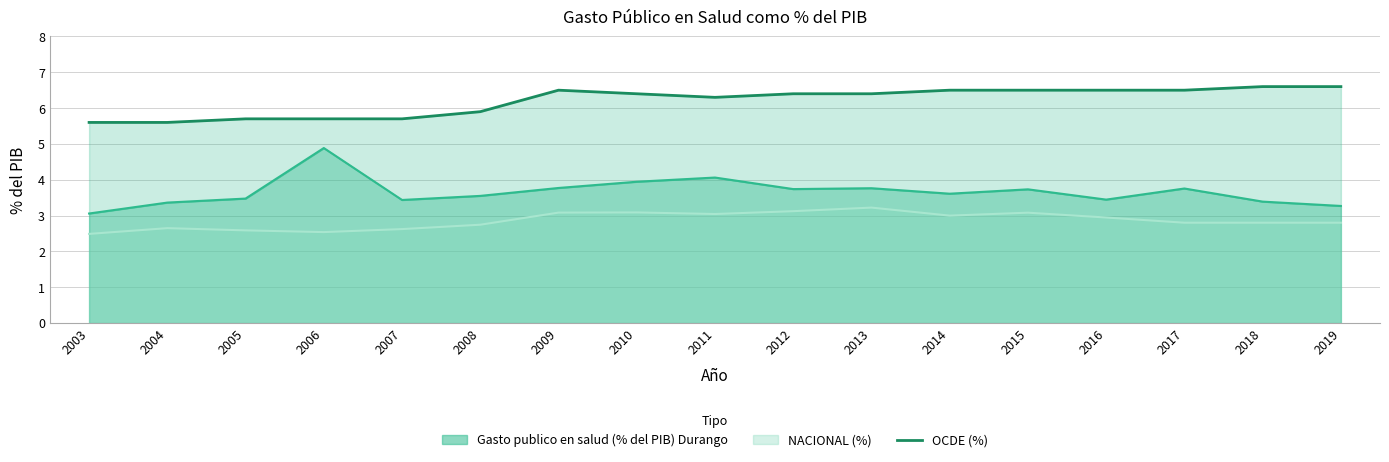

True or false: the data shows 5.9 at 2008.

True